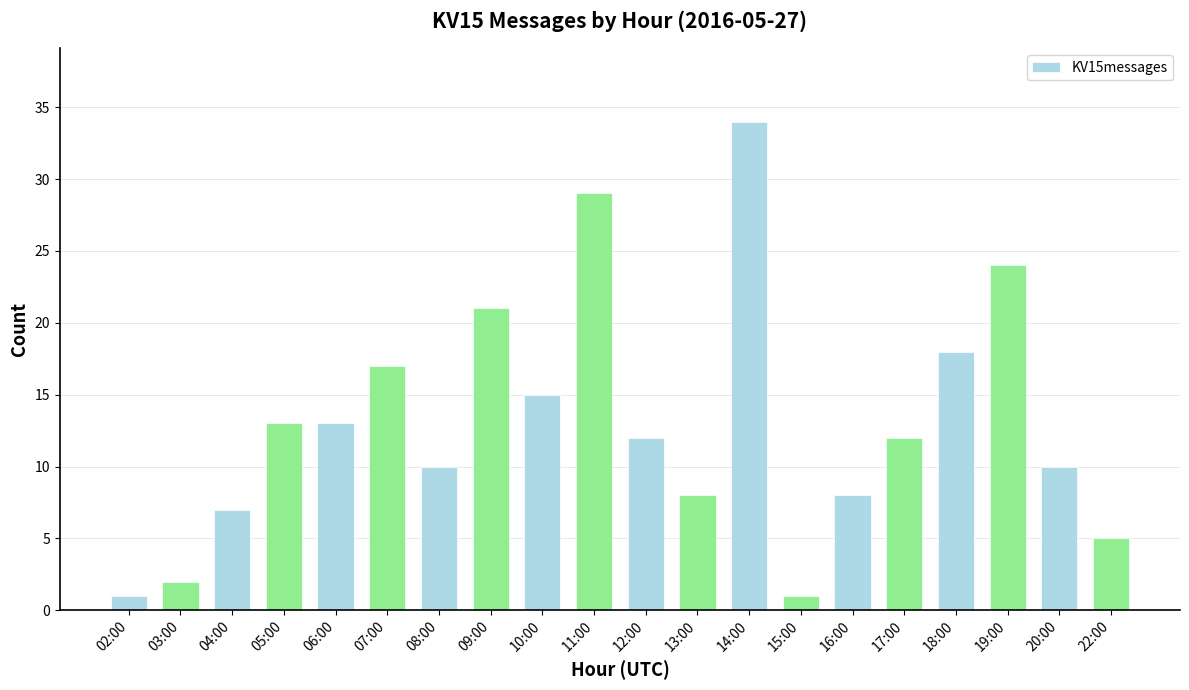

What is the difference between the second highest and minimum values?

28